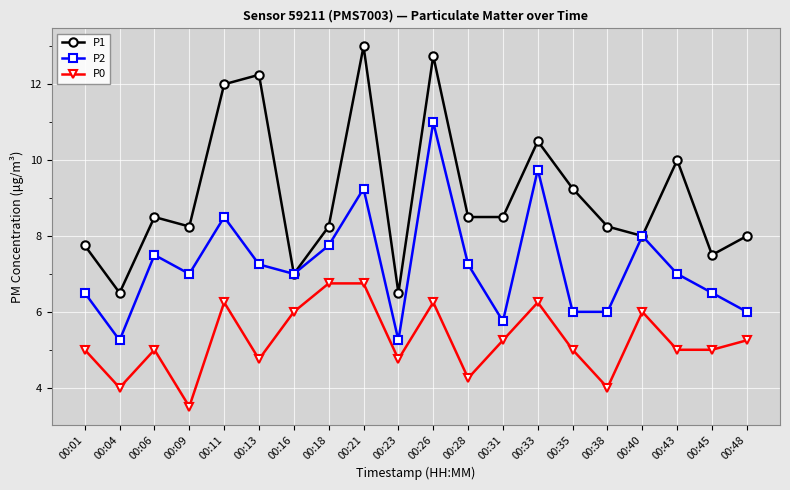

At 00:48, list the series in order from smallest to largest.

P0, P2, P1